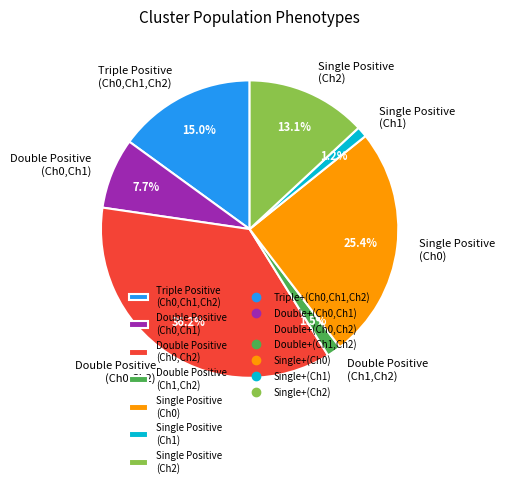

What percentage do Double Positive (Ch0,Ch2) and Double Positive (Ch1,Ch2) together represent?

37.7%